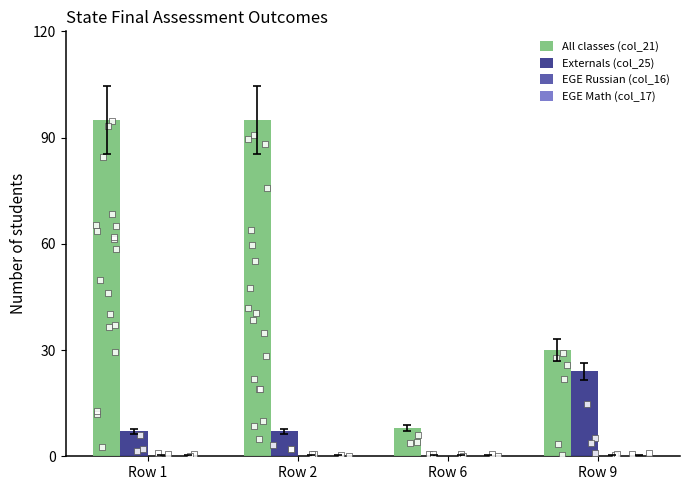

What are all the series names shown in the legend?

All classes (col_21), Externals (col_25), EGE Russian (col_16), EGE Math (col_17)